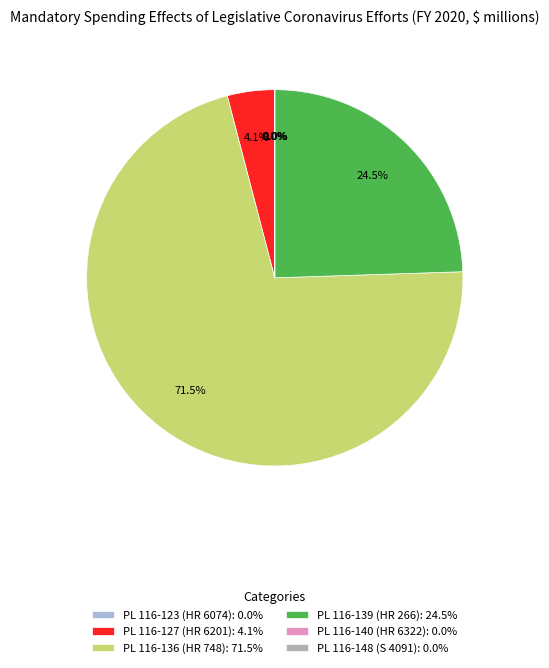

Is the sum of PL 116-139 (HR 266): 24.5% and PL 116-136 (HR 748): 71.5% greater than half?

Yes